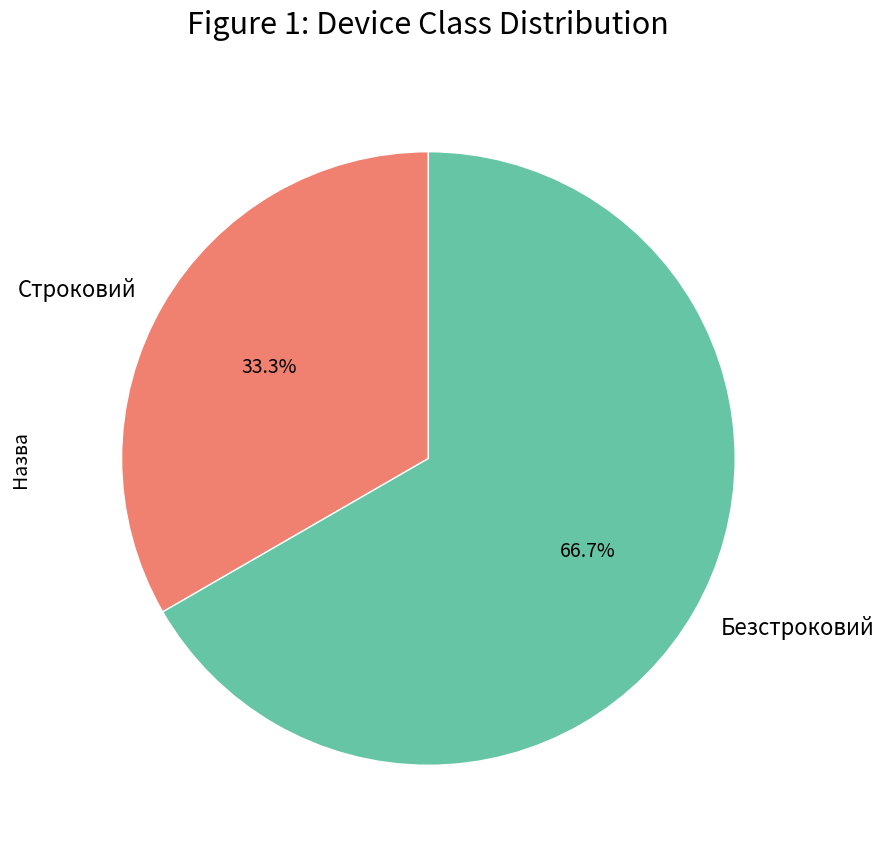

How many slices are in this pie chart?

2